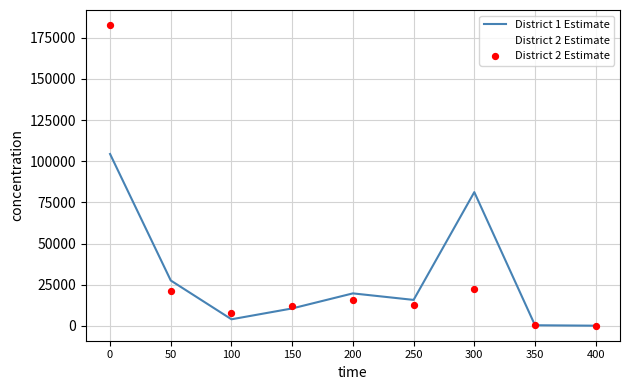

Is the value of District 2 Estimate at 0 greater than the value of District 1 Estimate at 350?

Yes